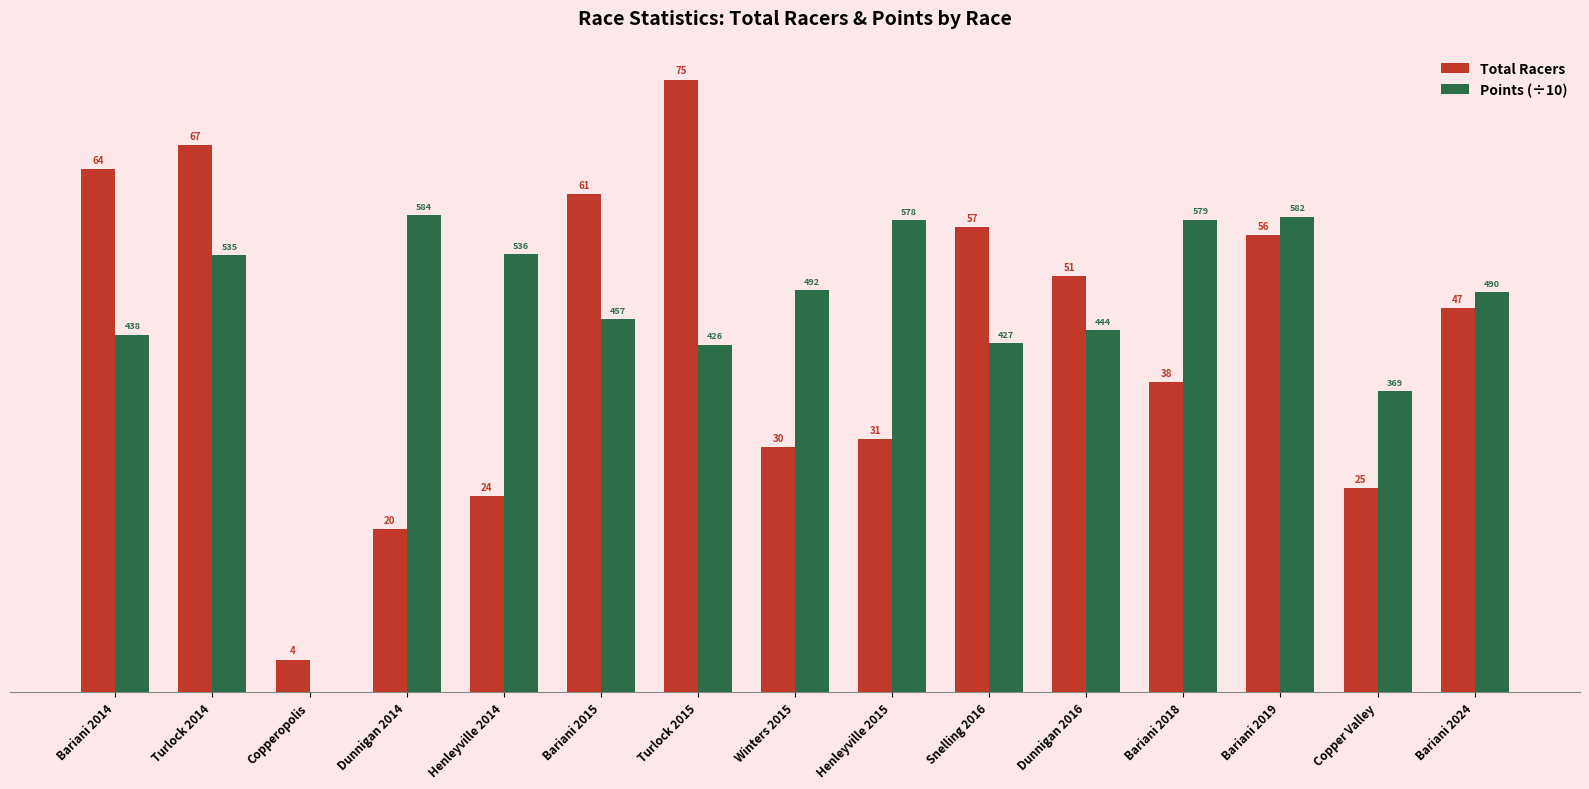

Does the chart contain stacked bars?

No